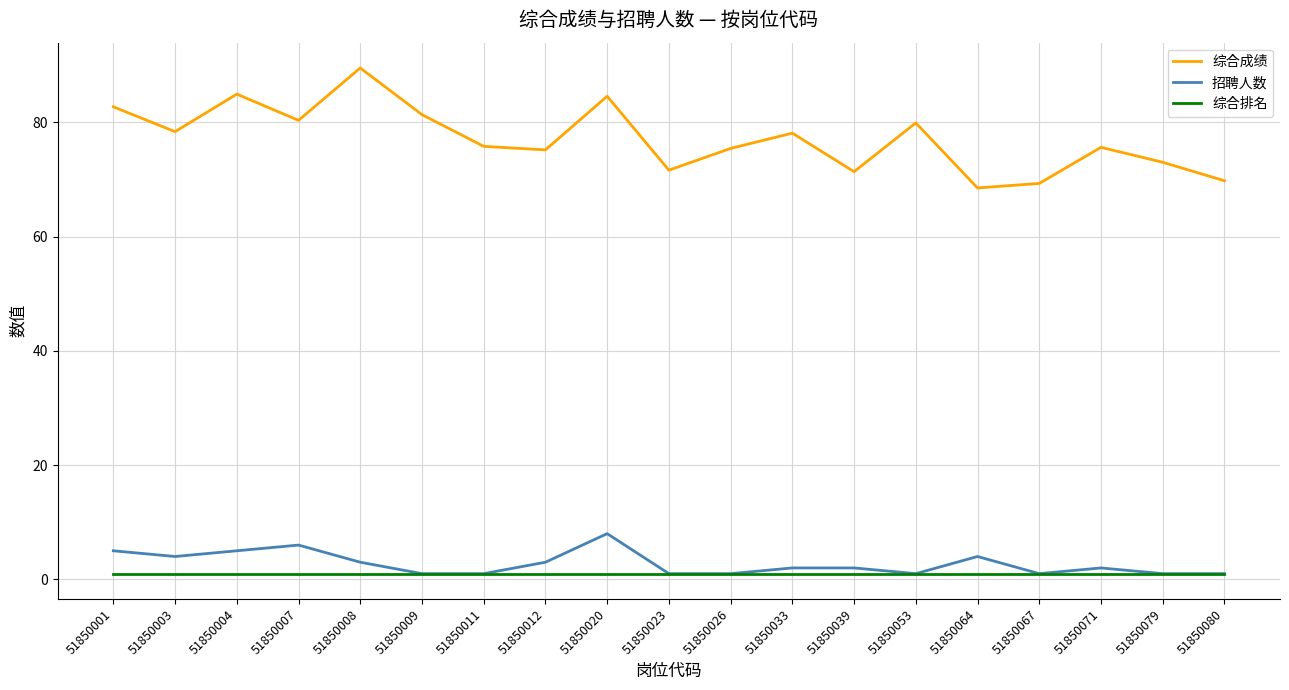

What is the minimum value for 综合成绩?

68.5